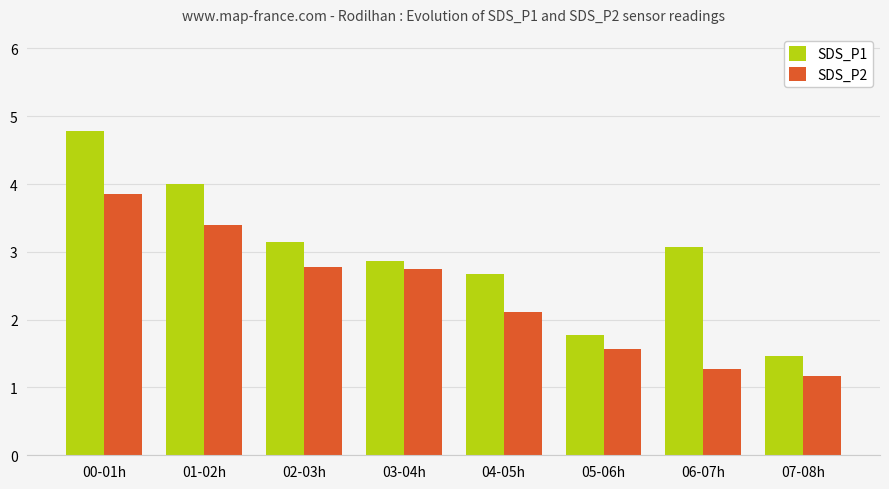

Between 02-03h and 07-08h, which series saw the biggest shift?

SDS_P1